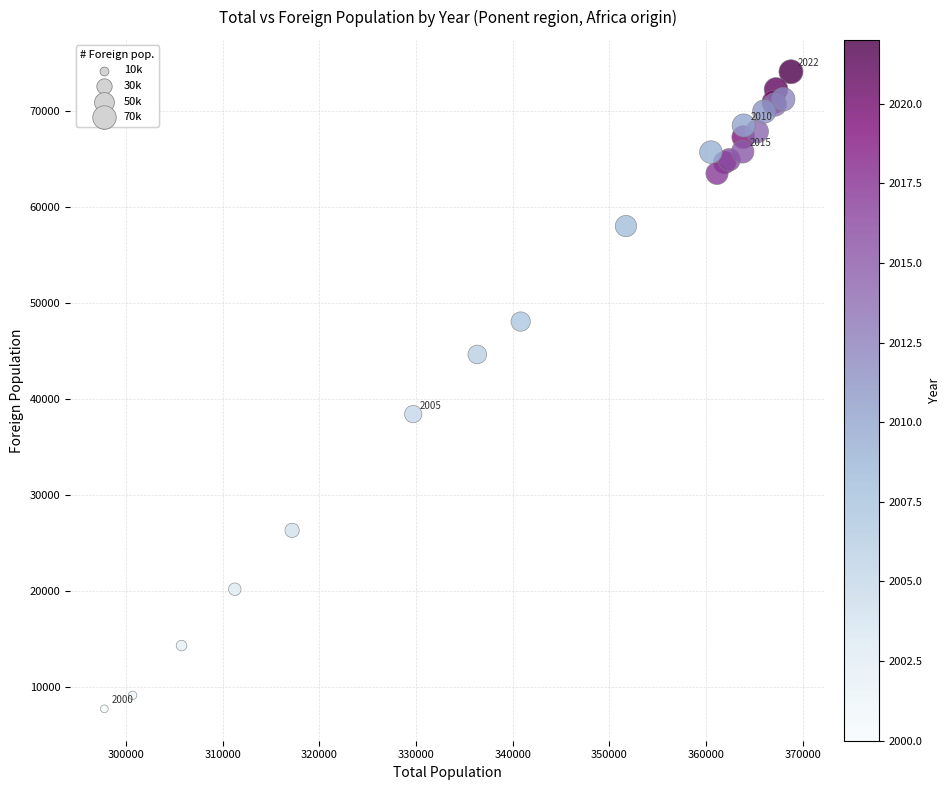

What Y value in the scatter plot is closest to 40889?

38409